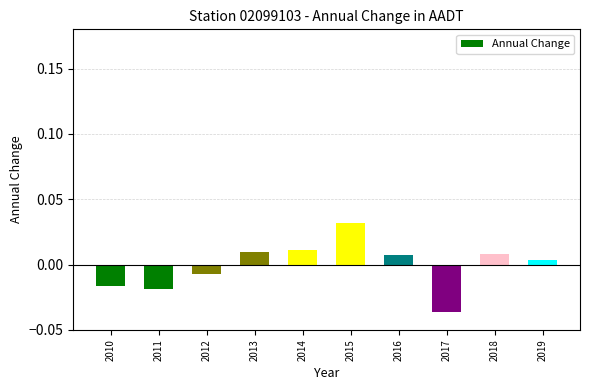

At which category does the chart reach its peak across all series?

2015